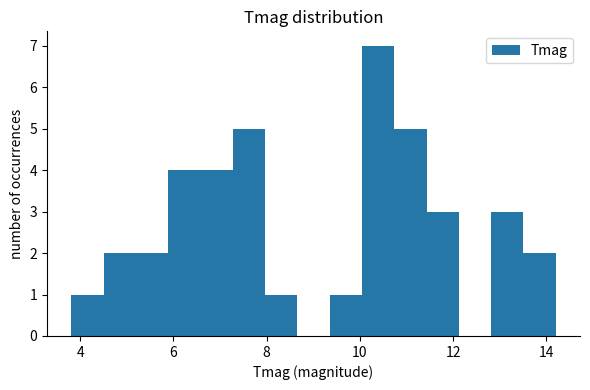

Read against the x-axis, roughly where is the centre of the tallest bar?

10.4